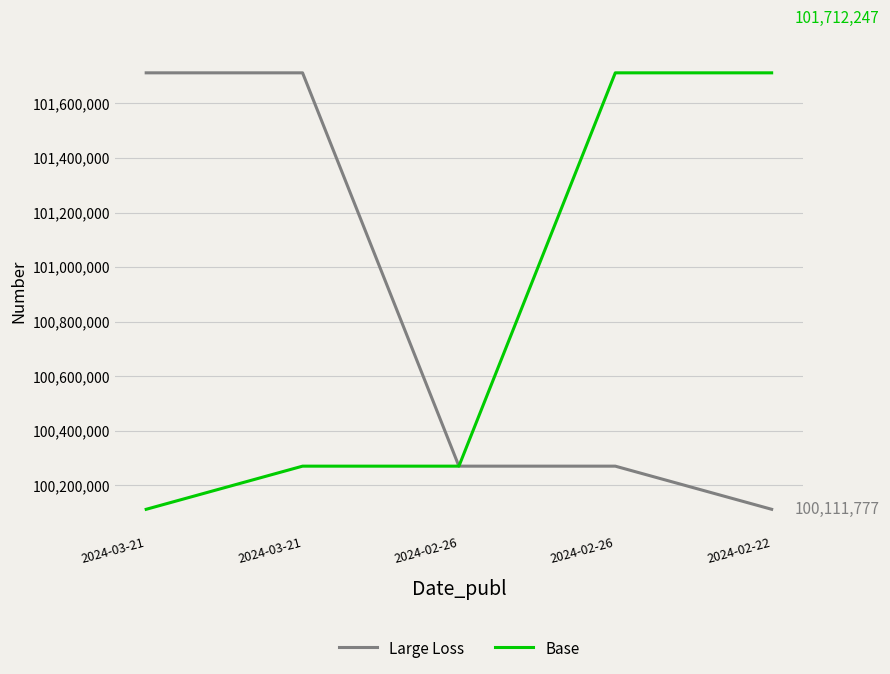

What is the spread (max minus min) of values at 2024-03-21?

1600470